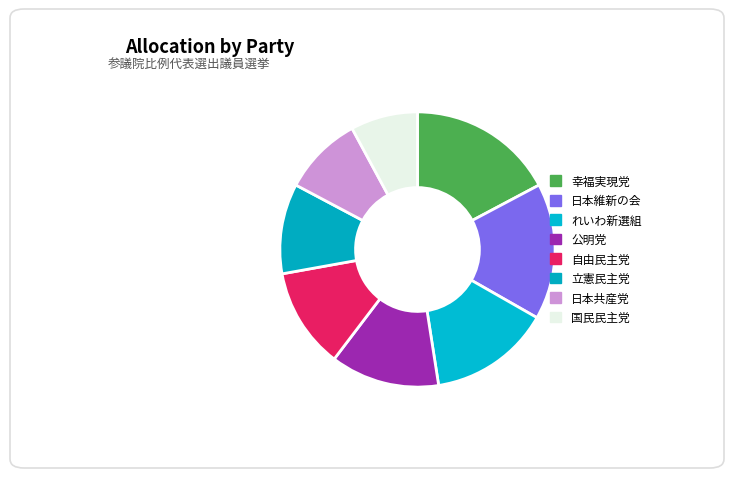

Count the number of slices in the pie.

8